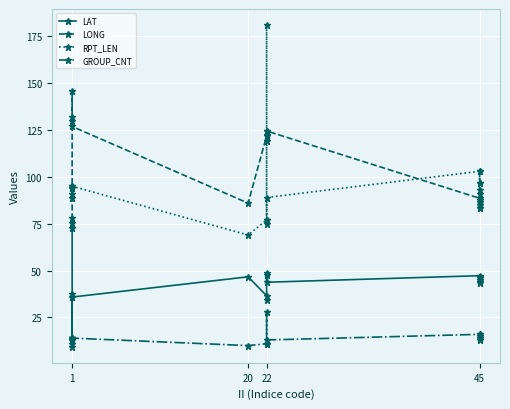

True or false: LONG has more than 2 interior local peaks.

True